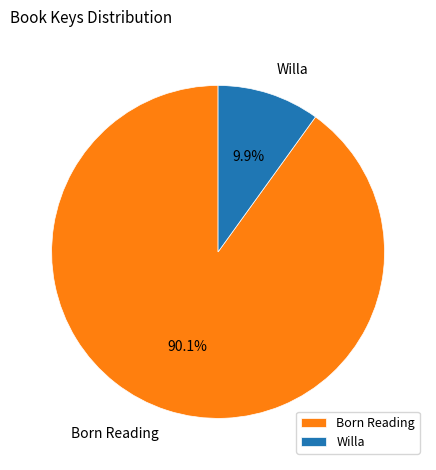

What percentage do Willa and Born Reading together represent?

100.0%